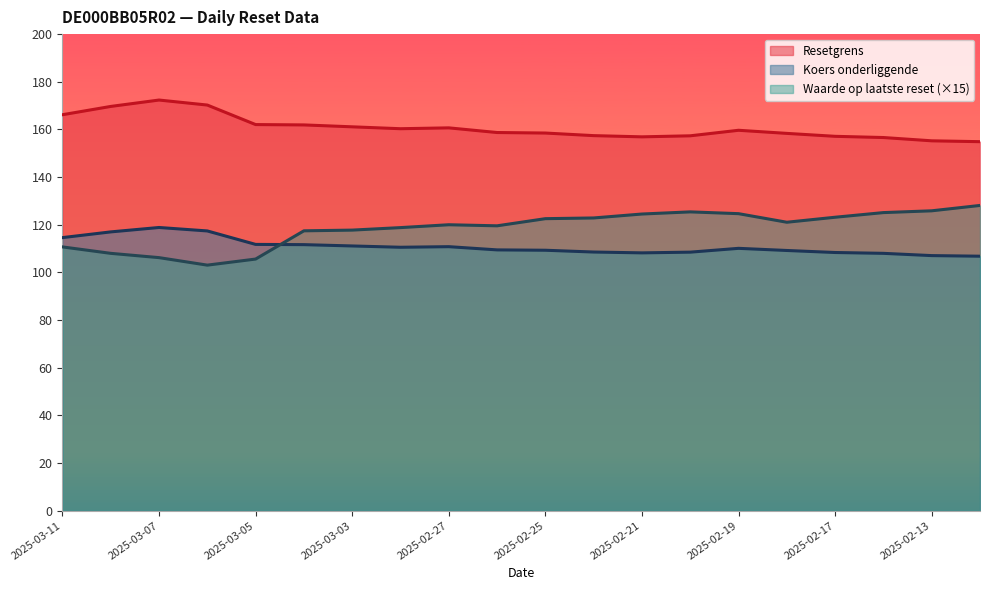

What is the maximum value for Resetgrens?

172.3